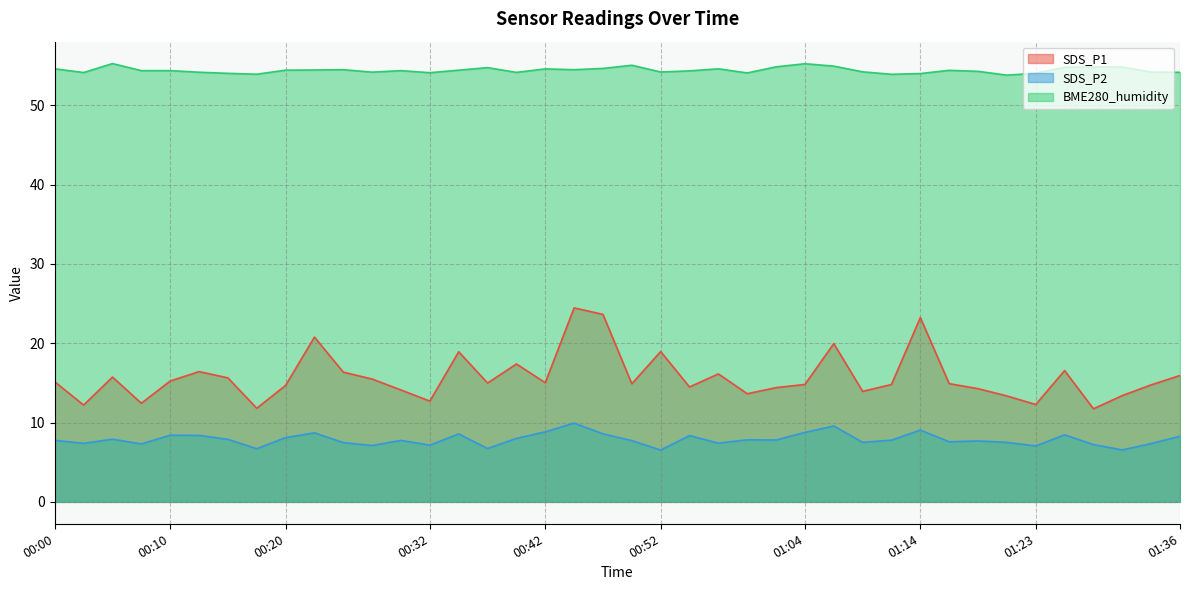

What is the sum of all SDS_P2 values?

314.5